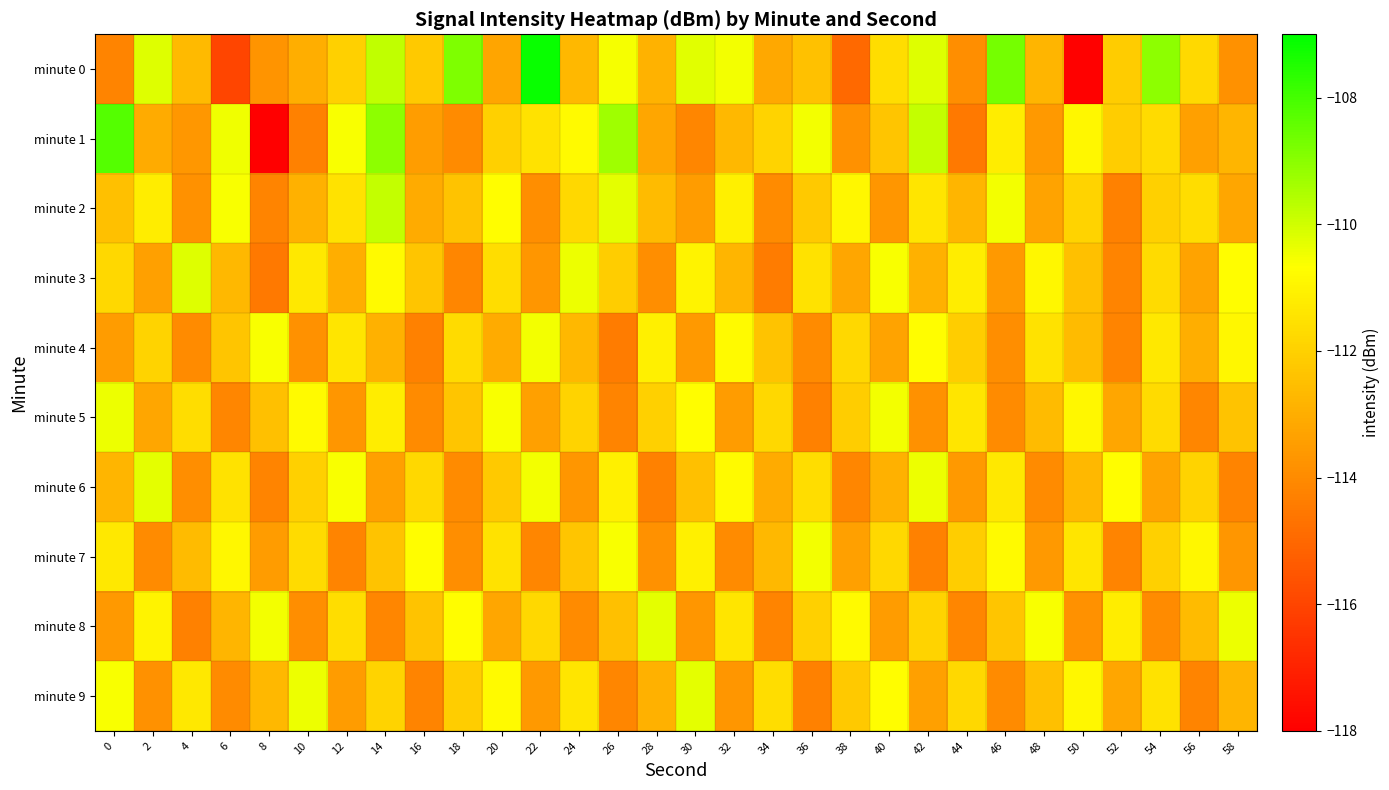

What is the minimum value shown in the chart?

-118.0